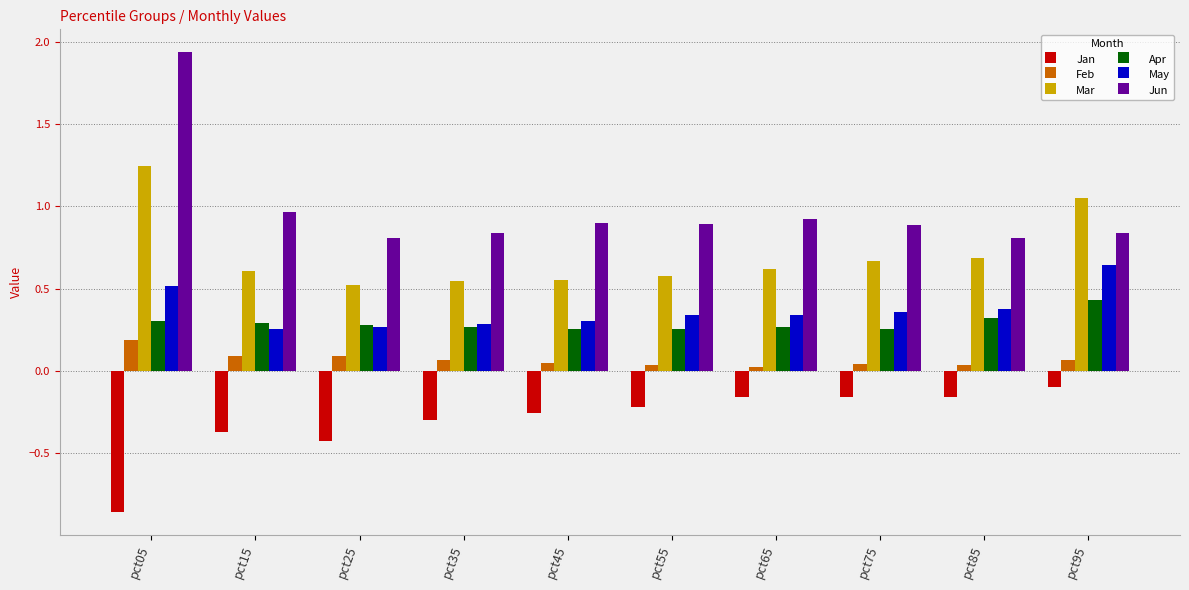

Which category has the highest value across all series?

pct05